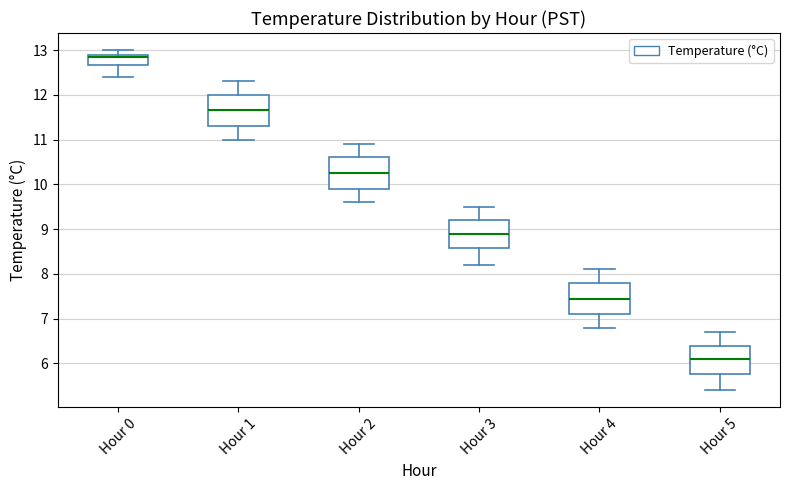

Where does the lower whisker of the box for Hour 4 end on the y-axis? The values are not printed on the chart, so give them approximately, as read against the axis.

6.8